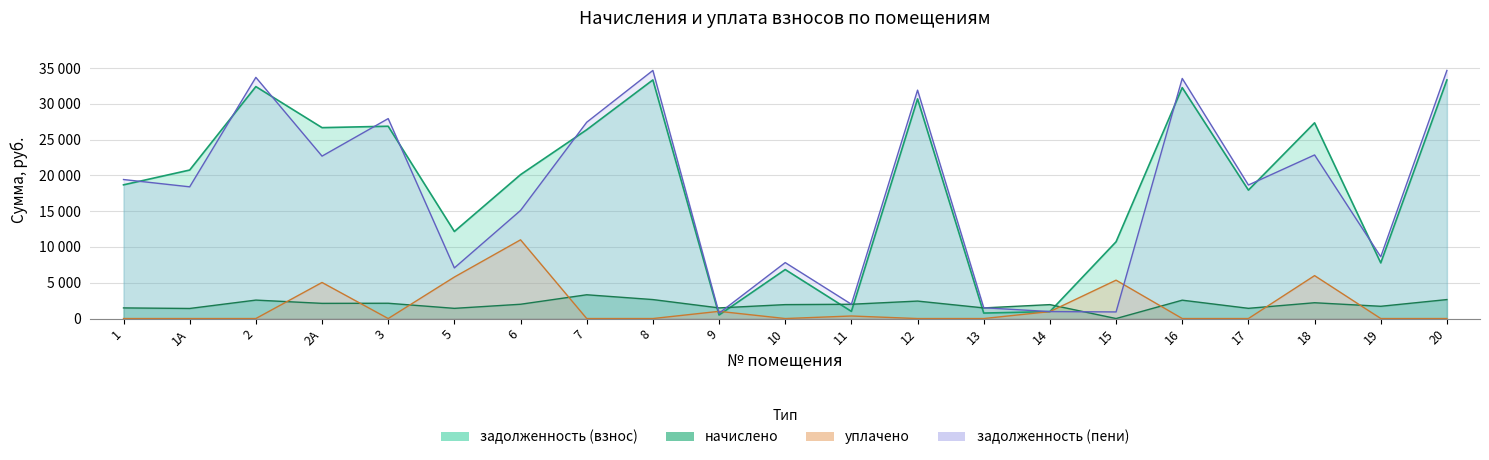

What is the sum of all задолженность (взнос) values?

387590.5